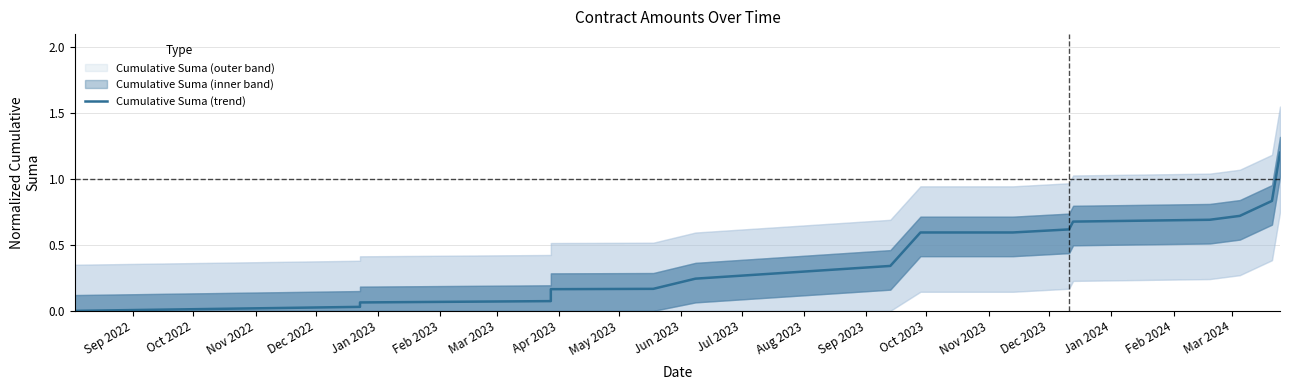

What is the value of the 15th point from the left?

0.7